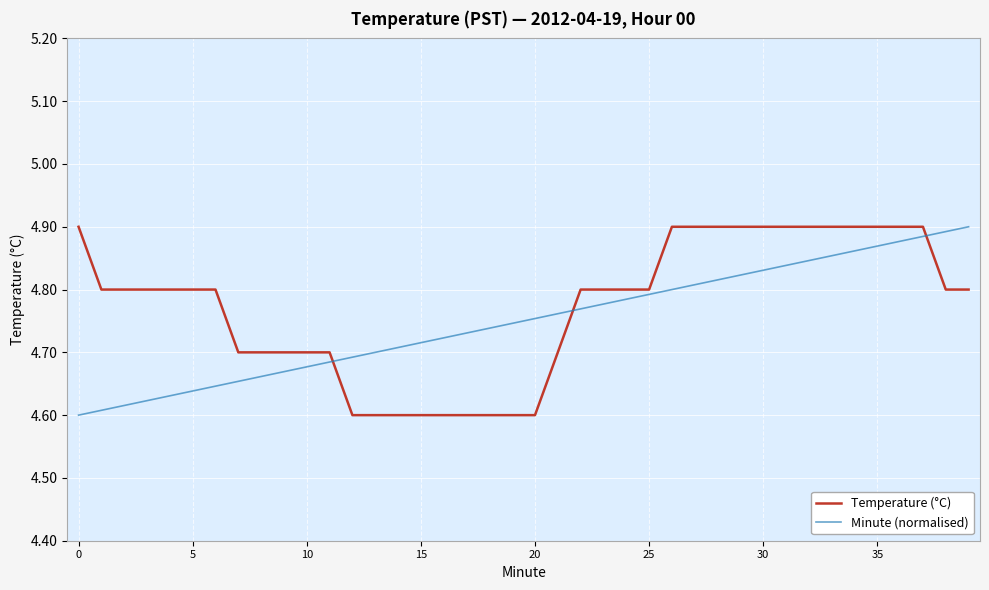

What are all the series names shown in the legend?

Temperature (°C), Minute (normalised)